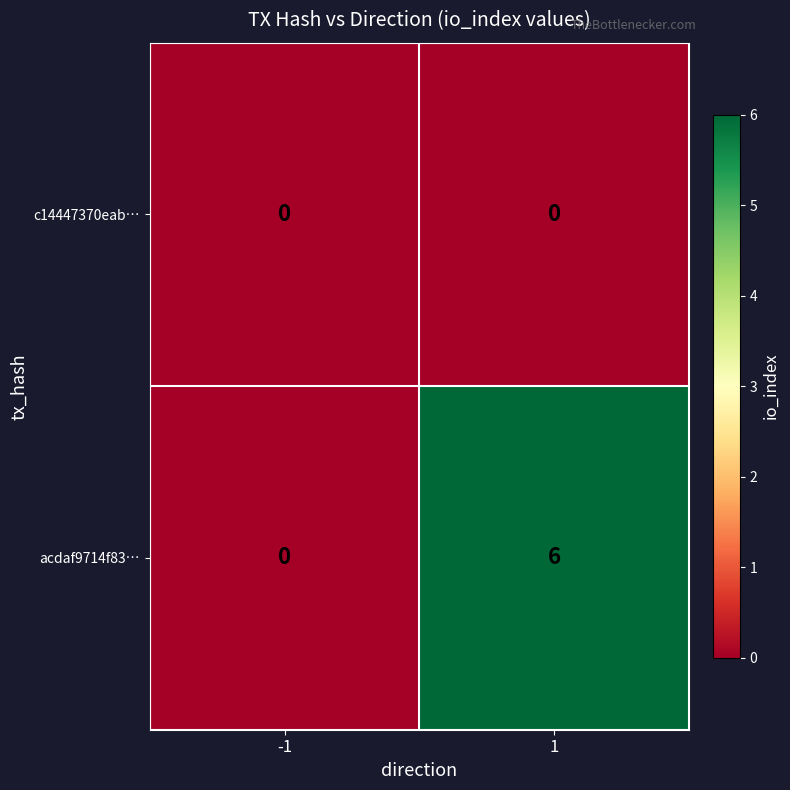

How many series are shown in this chart?

2